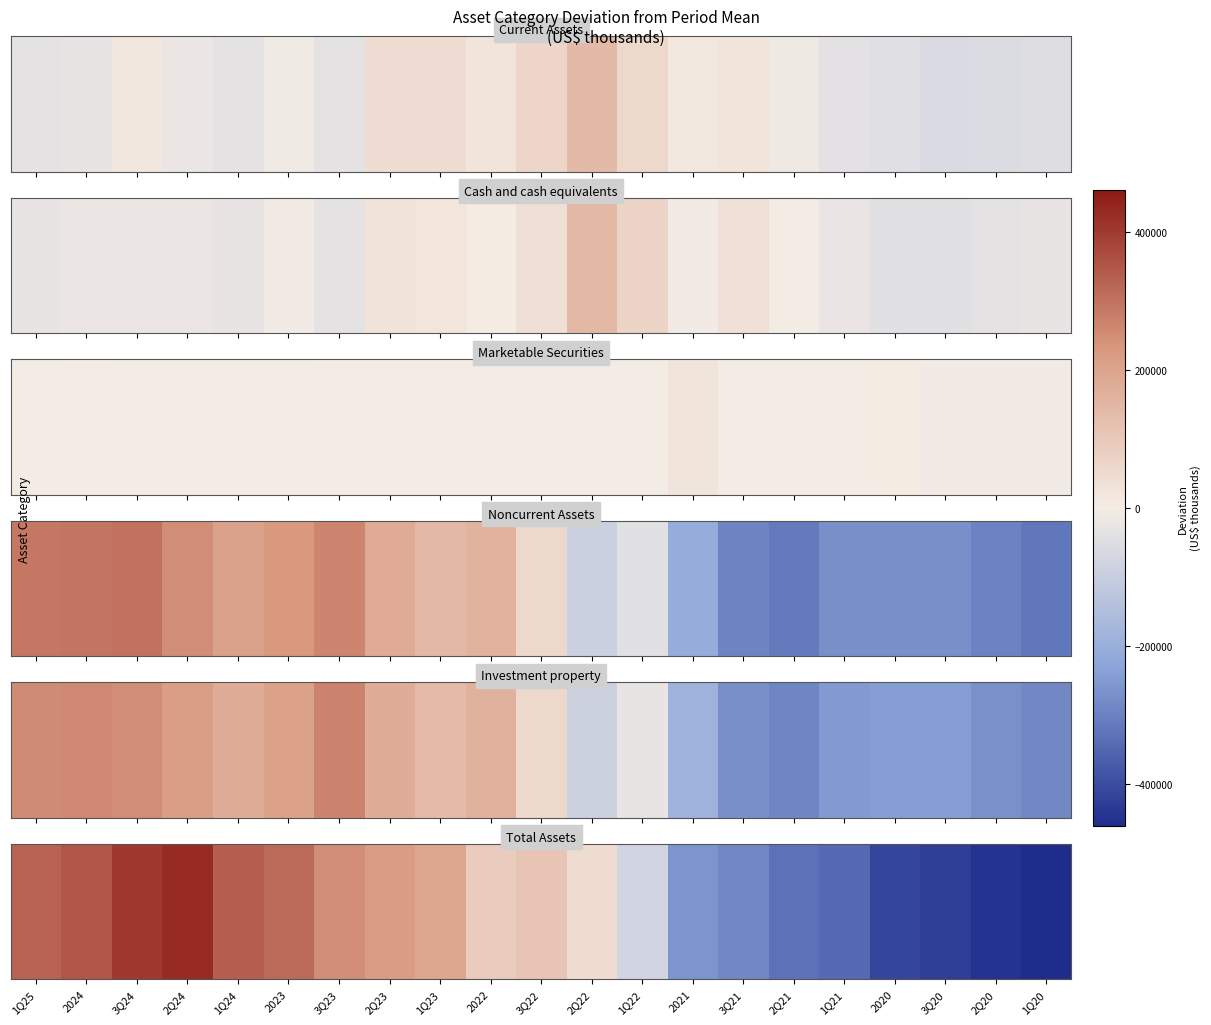

Which label corresponds to the smallest value in the chart?

1Q20